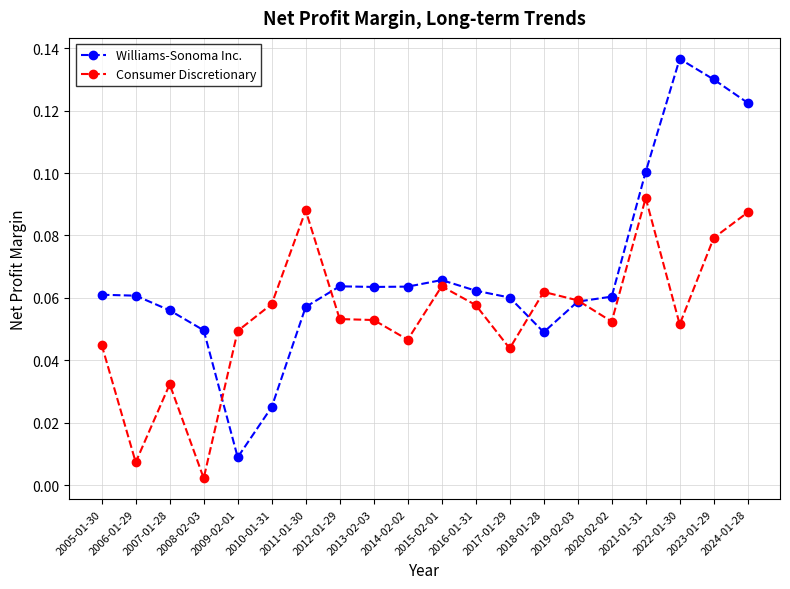

What is the label of the 13th point from the right?

2012-01-29